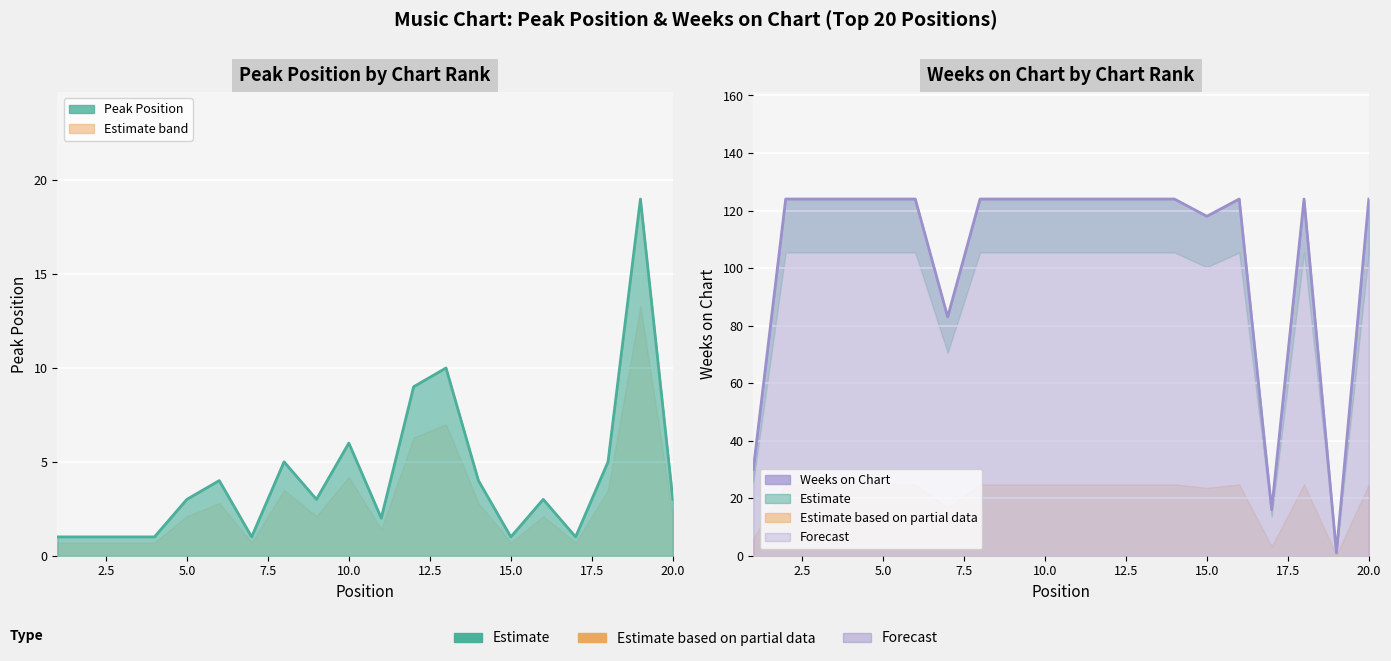

Between 6 and 11, which is larger?

6